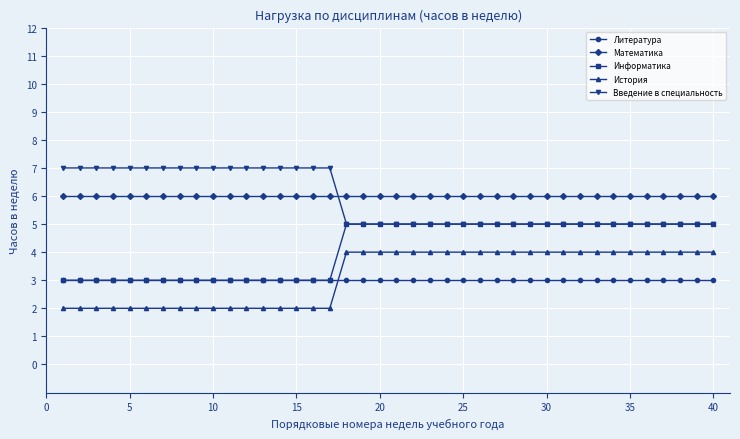

True or false: Математика and Литература intersect in this chart.

False